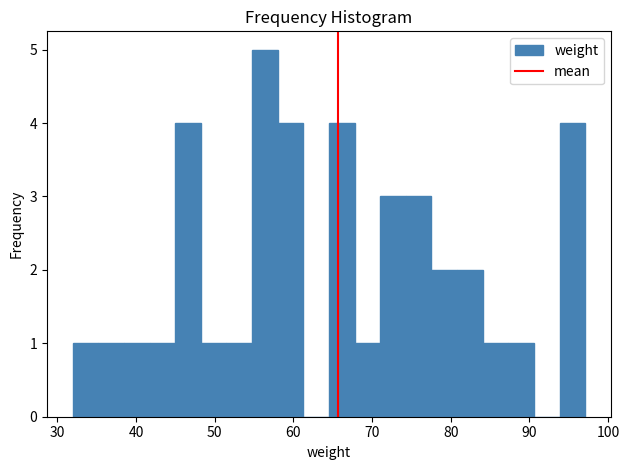

Around what value on the x-axis is the tallest bar? Give the approximate position of its centre, as read against the axis.

56